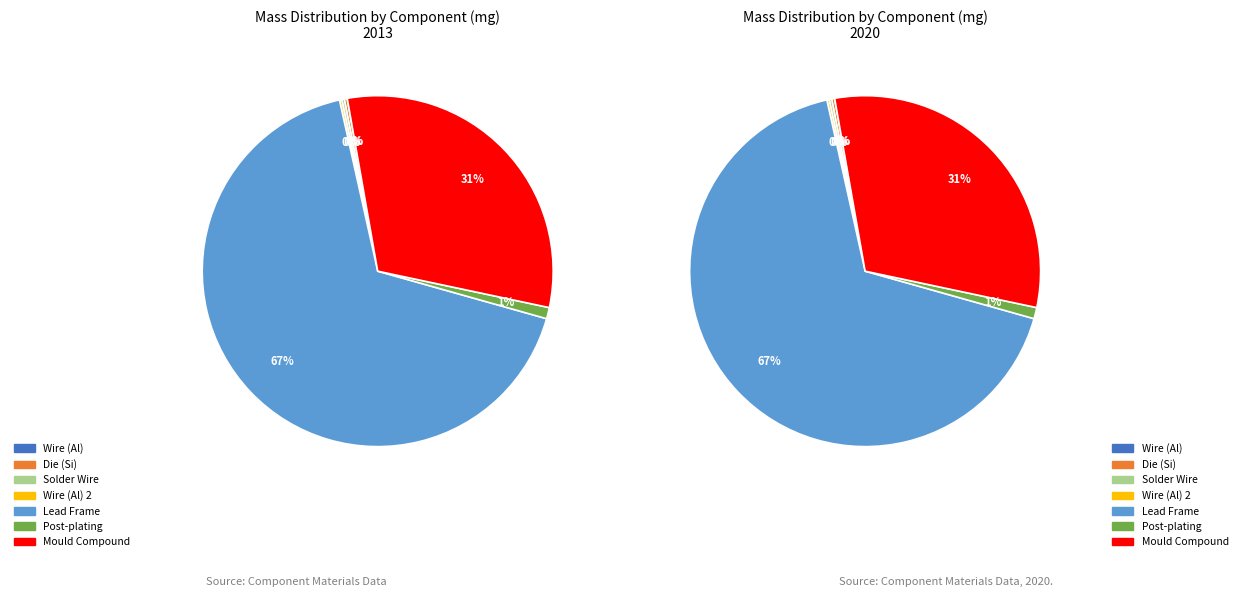

How many slices are in this pie chart?

7